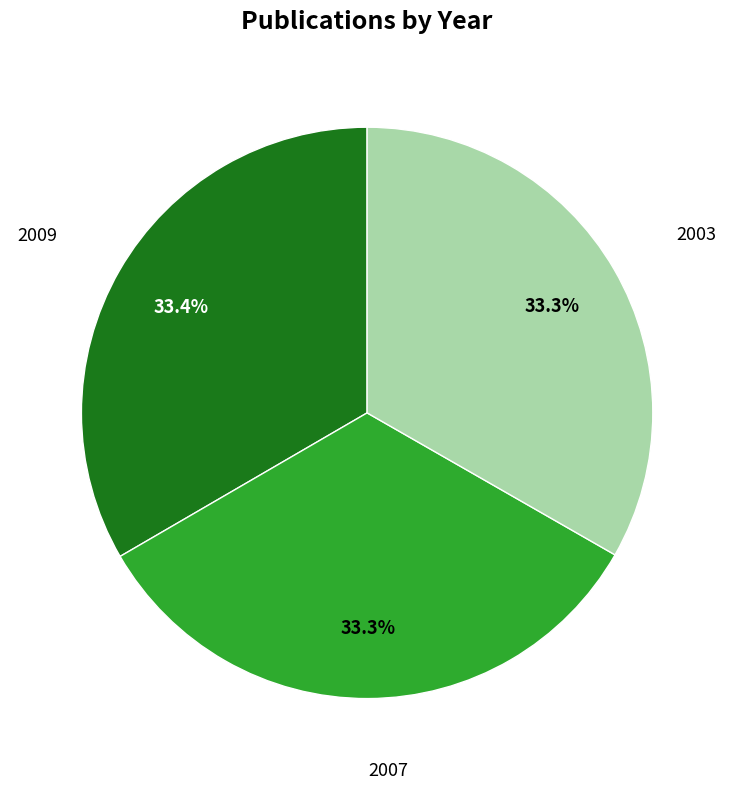

Is there a majority slice in this chart?

No